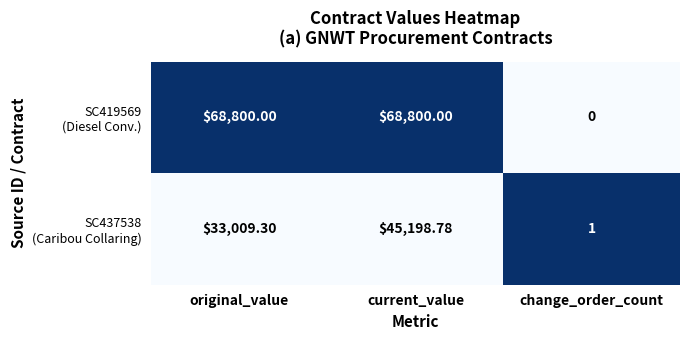

Which category has the lowest value across all series?

change_order_count